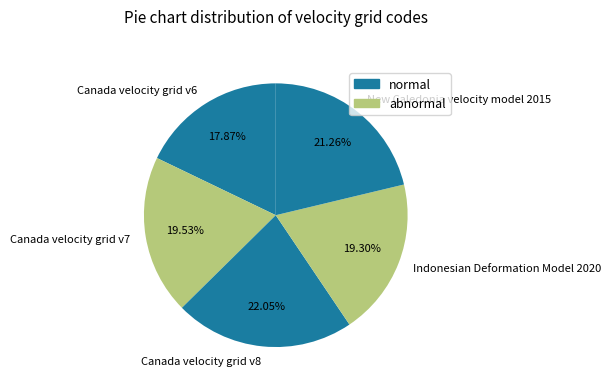

Is the sum of Canada velocity grid v6 and Canada velocity grid v8 greater than half?

No